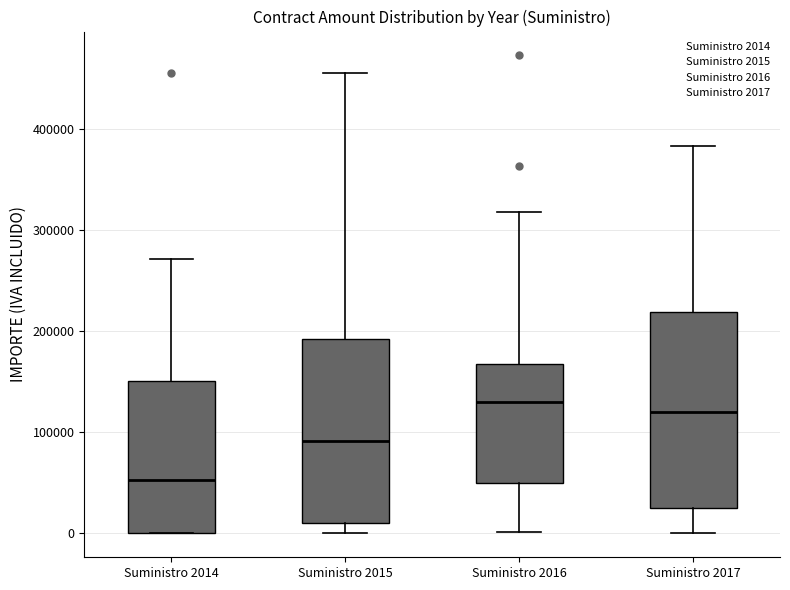

Comparing the boxes themselves (not the whiskers), which one is the tallest?

Suministro 2017